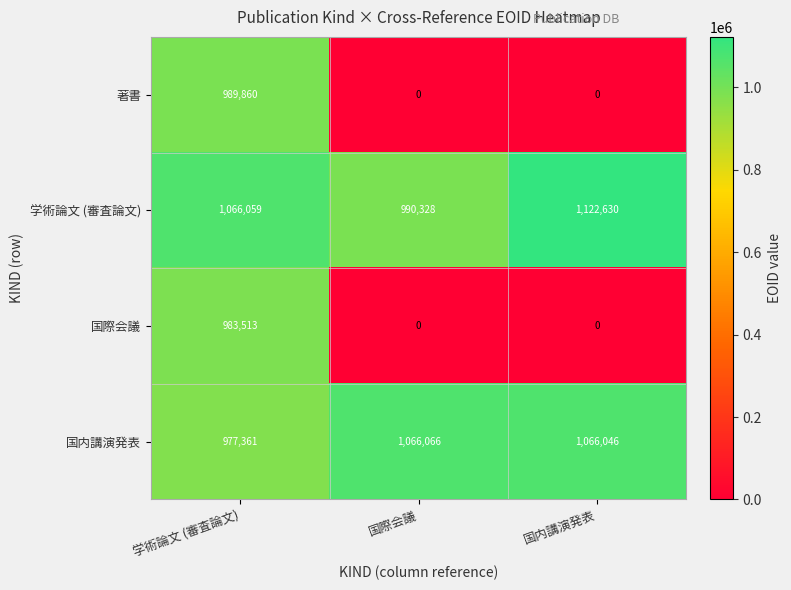

The 国内講演発表 series shows 214456 at 国内講演発表. True or false?

False